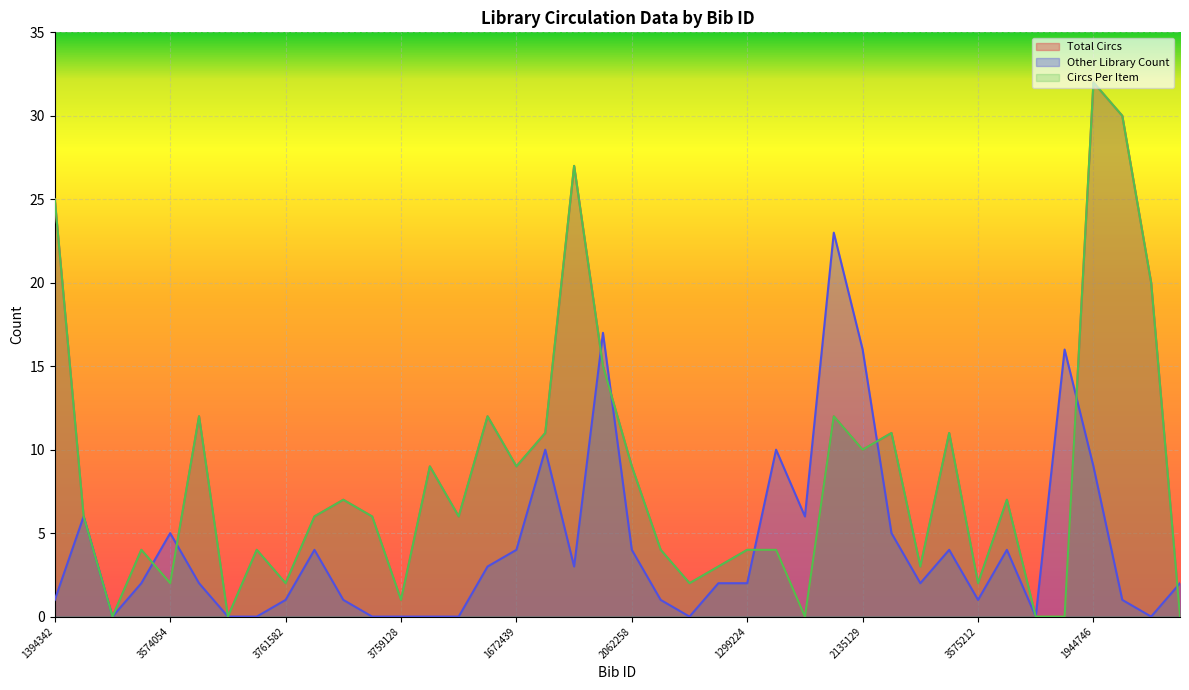

Which has a higher value, 1785408 or 2148272?

2148272